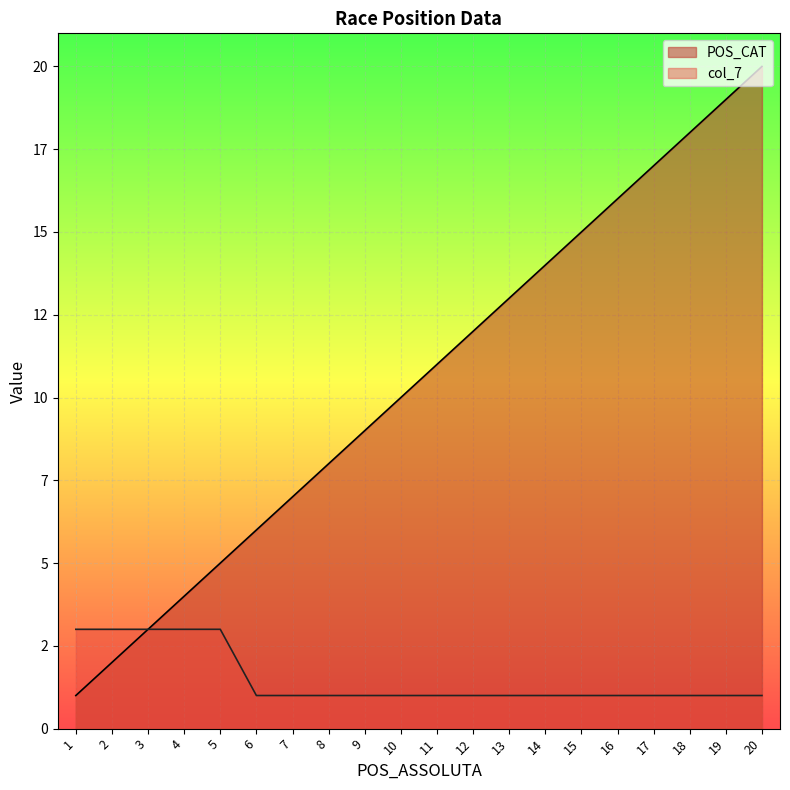

List the series in order of their peak value, highest first.

POS_CAT, col_7